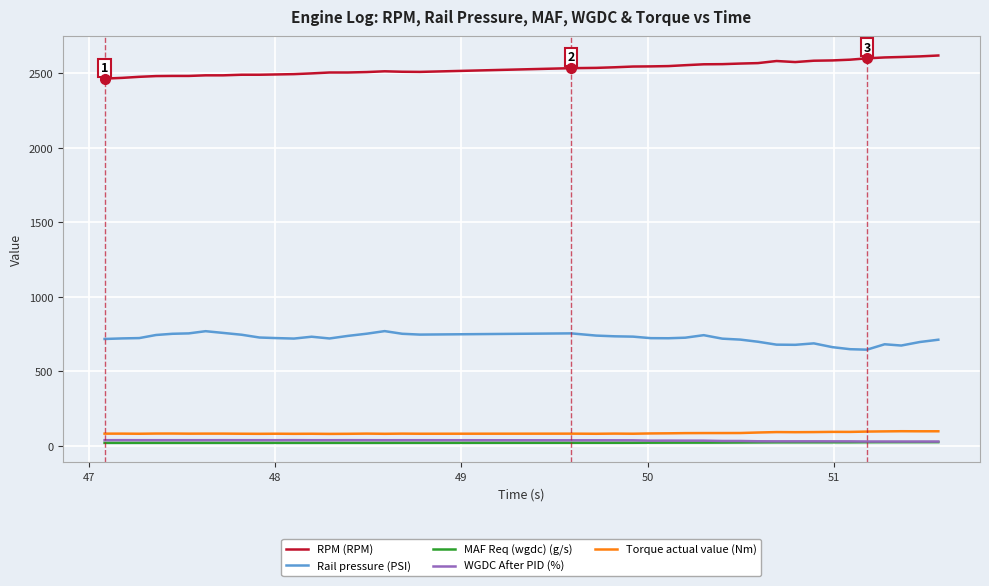

Which series has the largest total across all categories?

RPM (RPM)